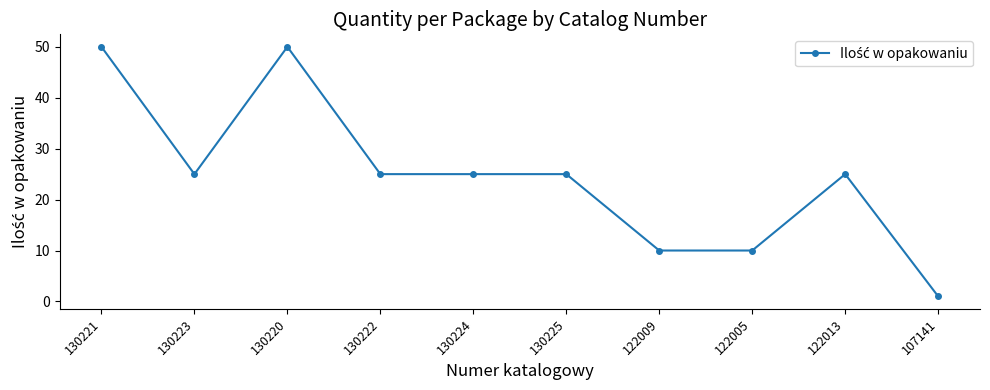

What is the maximum value shown in the chart?

50